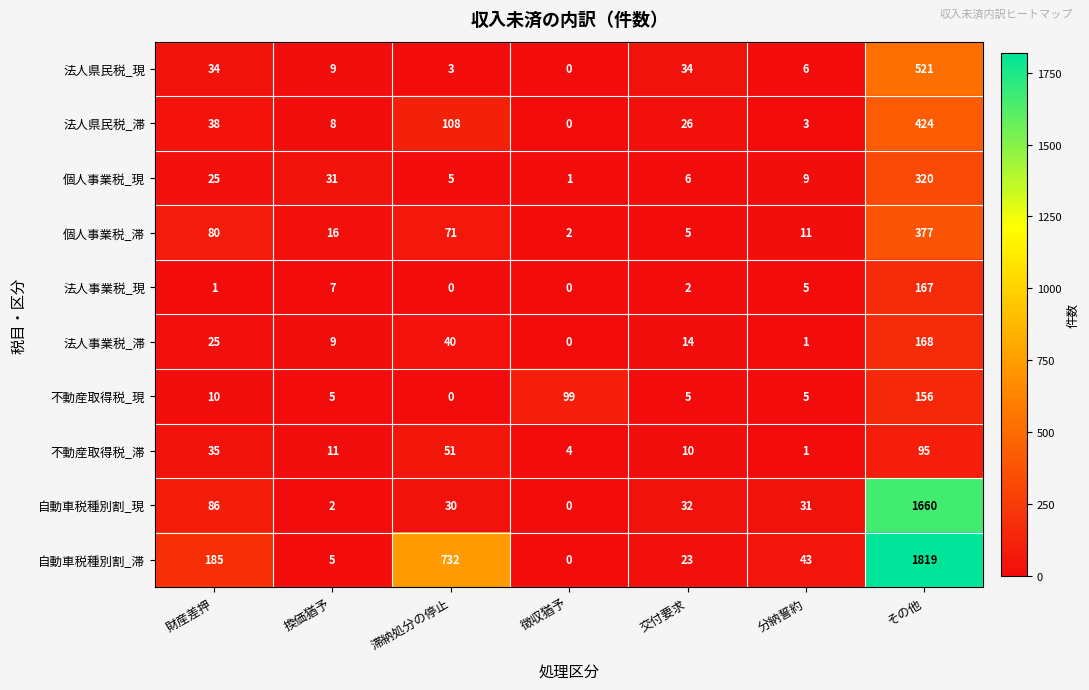

How many data points does each series have?

7